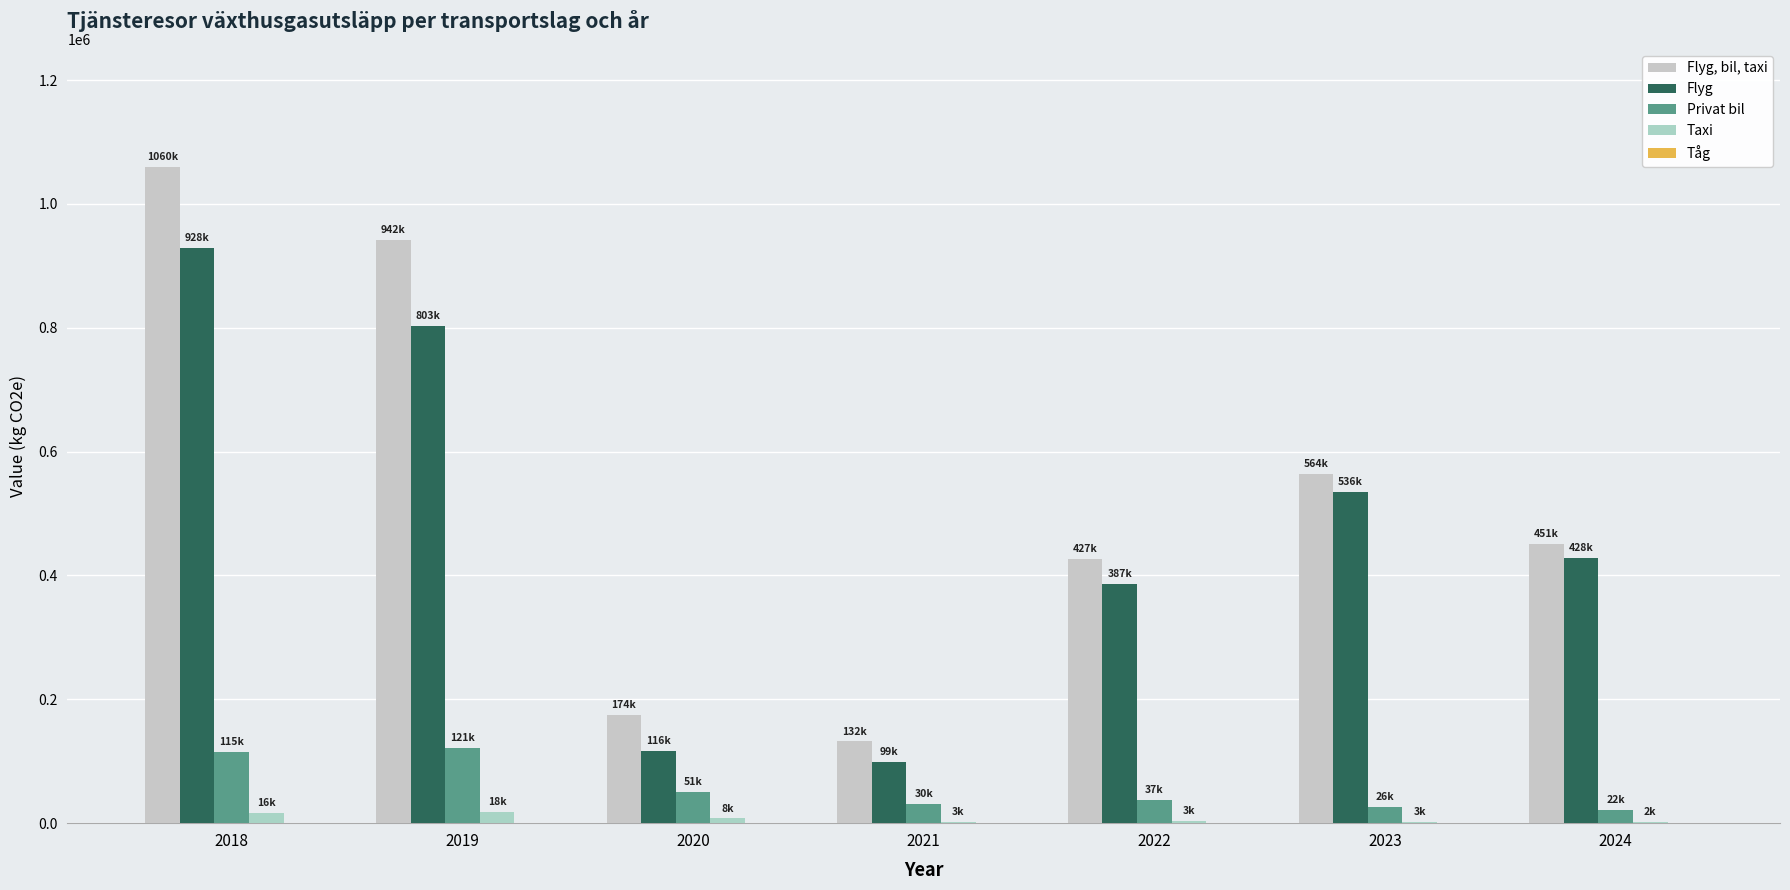

What is the sum of the Flyg values at 2020 and 2018?

1044002.4